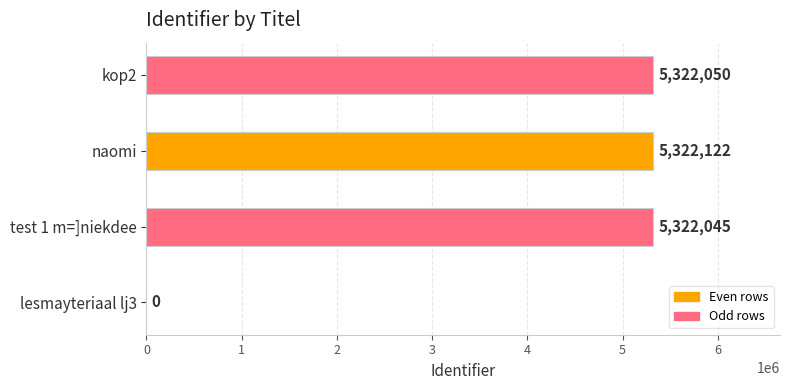

Are the bars horizontal?

Yes